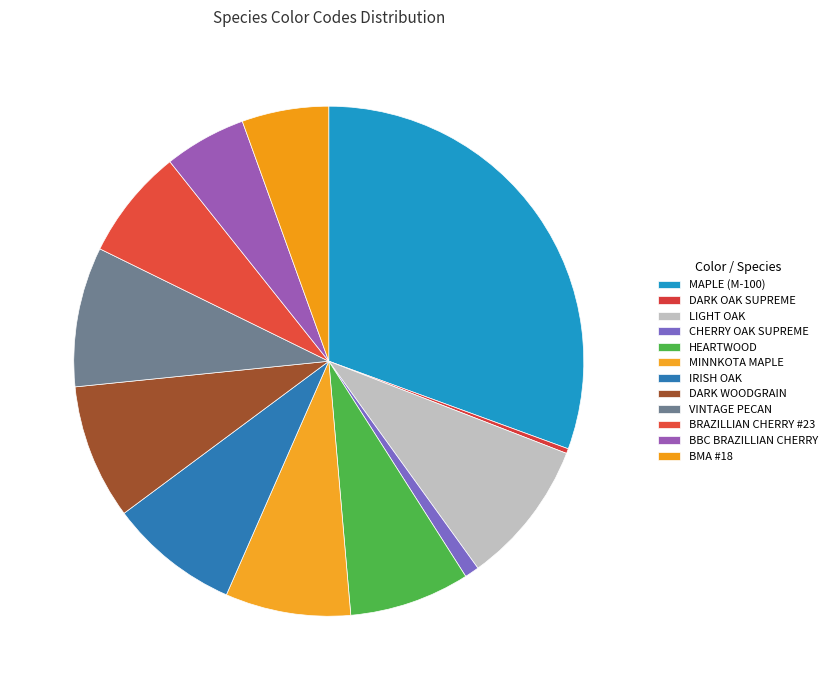

What percentage do HEARTWOOD and IRISH OAK together represent?

15.9%